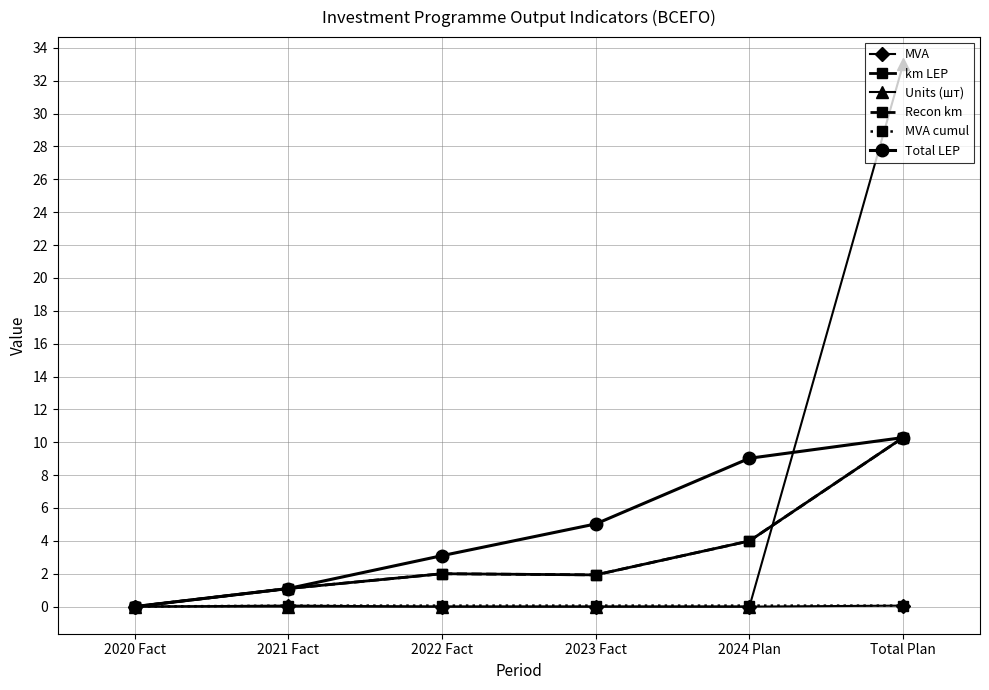

Is this an area chart (filled region under the line)?

No